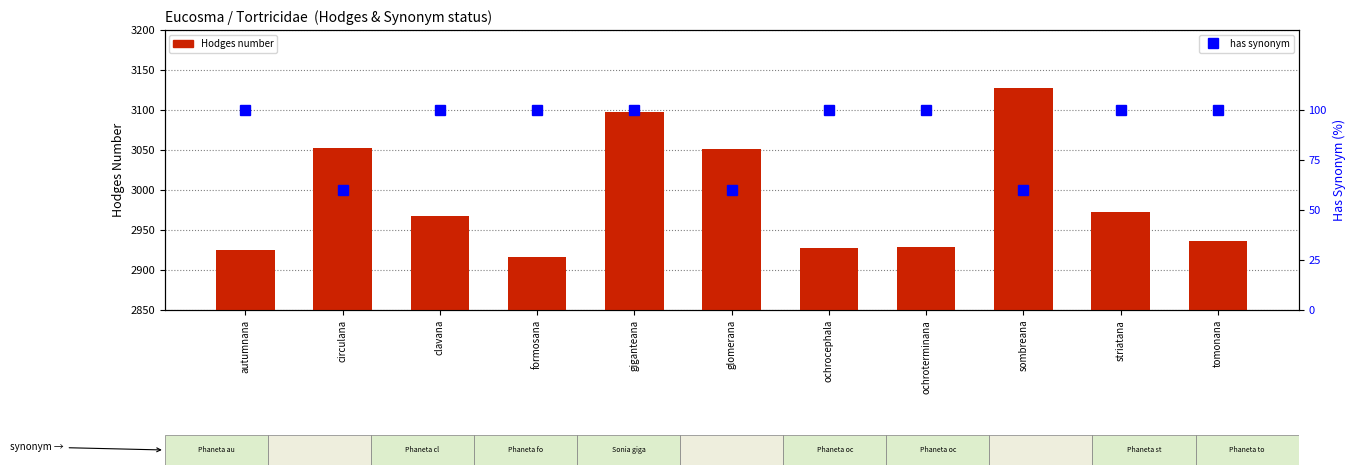

At how many categories does at least one series exceed 2001?

11